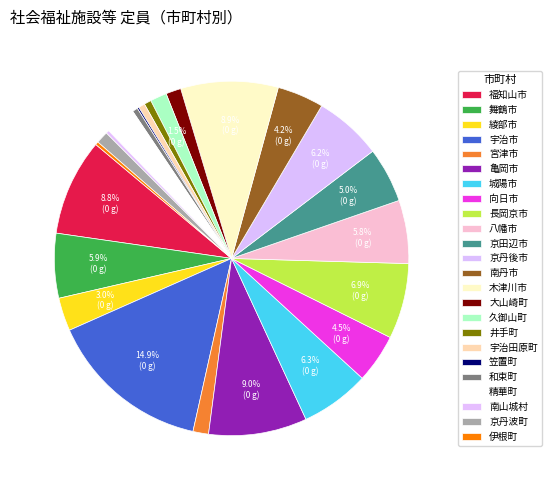

How many segments does this pie chart have?

24